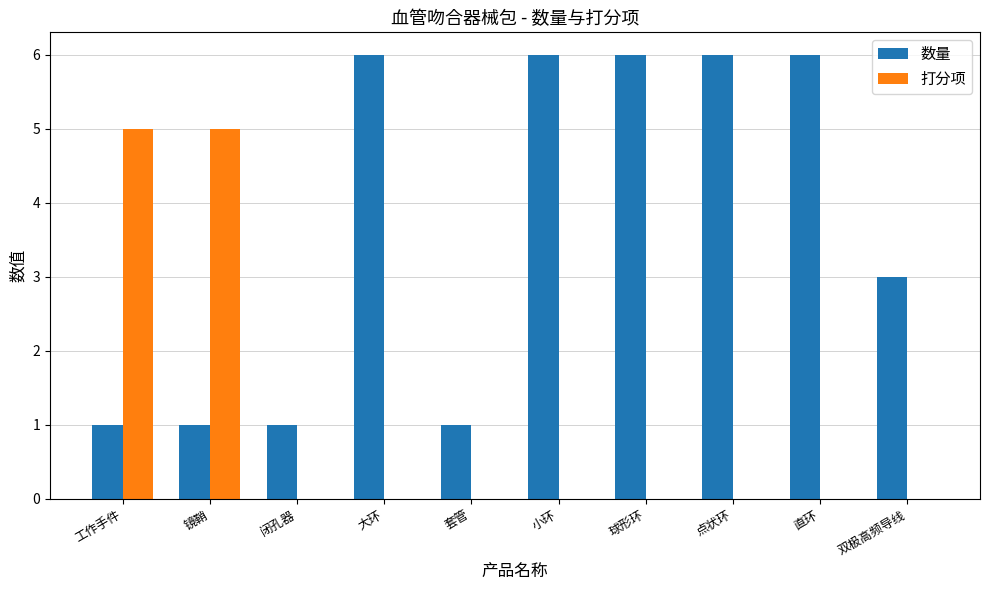

Is the value of 数量 at 双极高频导线 greater than the value of 打分项 at 大环?

Yes